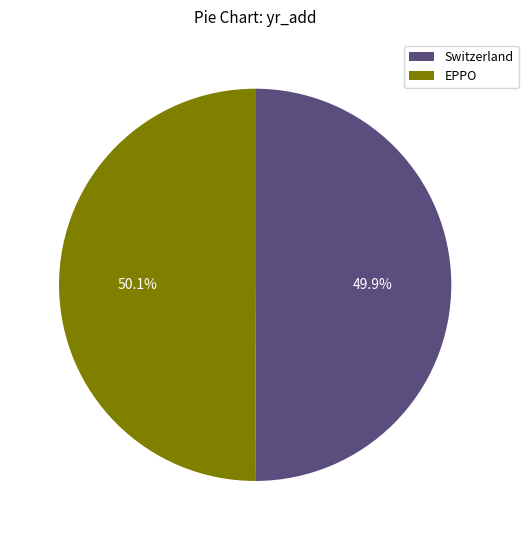

How many segments does this pie chart have?

2